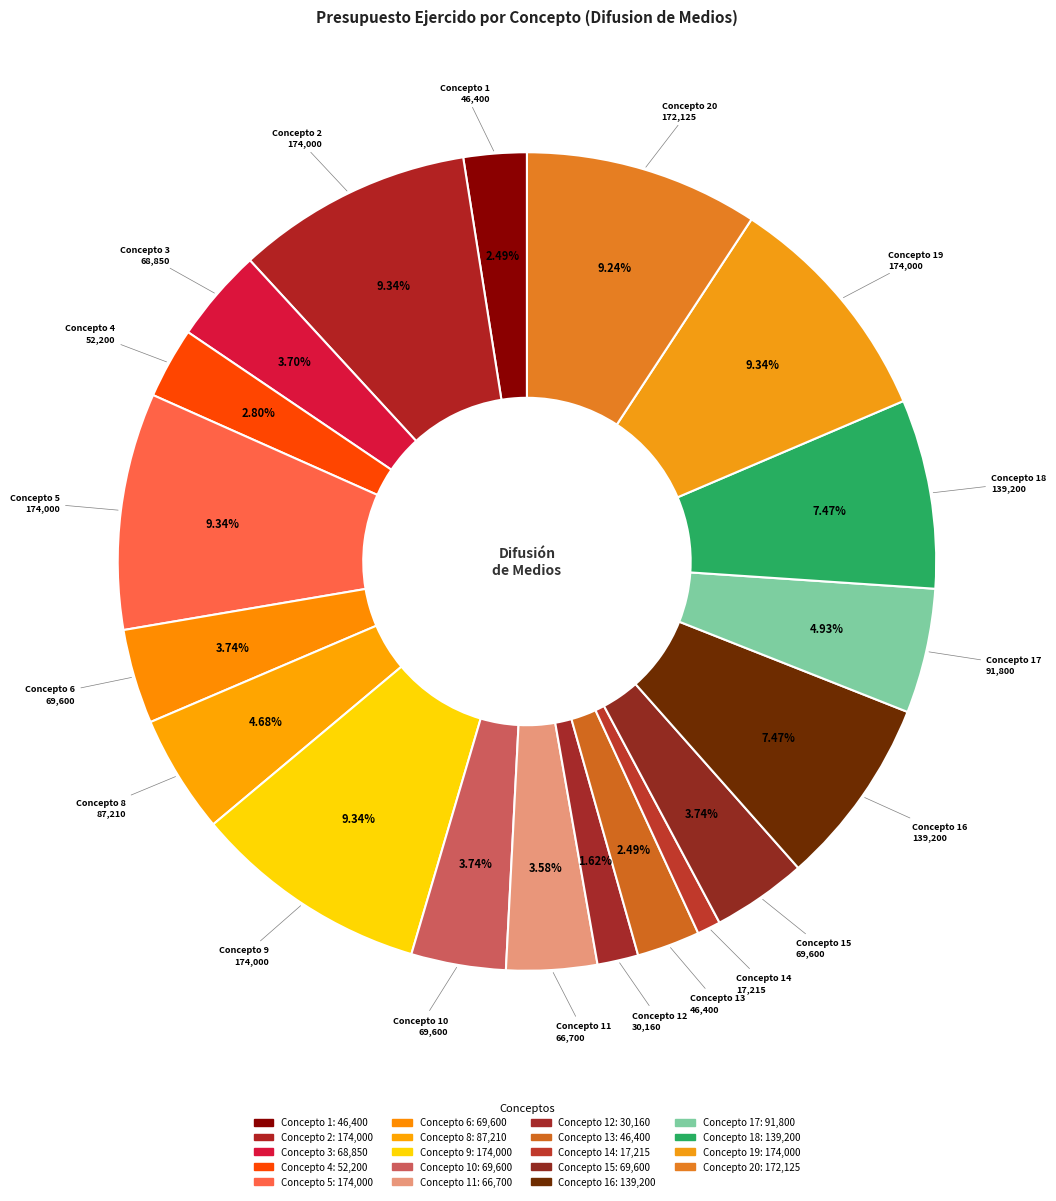

Is there a majority slice in this chart?

No